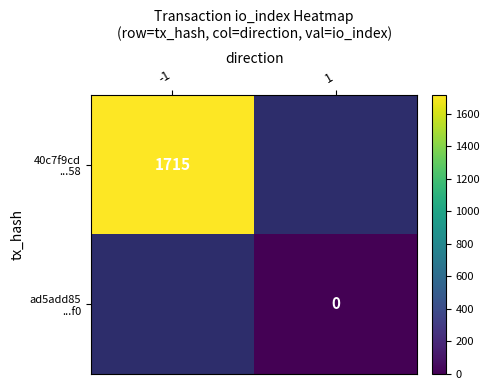

Is the value of 40c7f9cd ...58 at -1 greater than the value of ad5add85 ...f0 at 1?

Yes